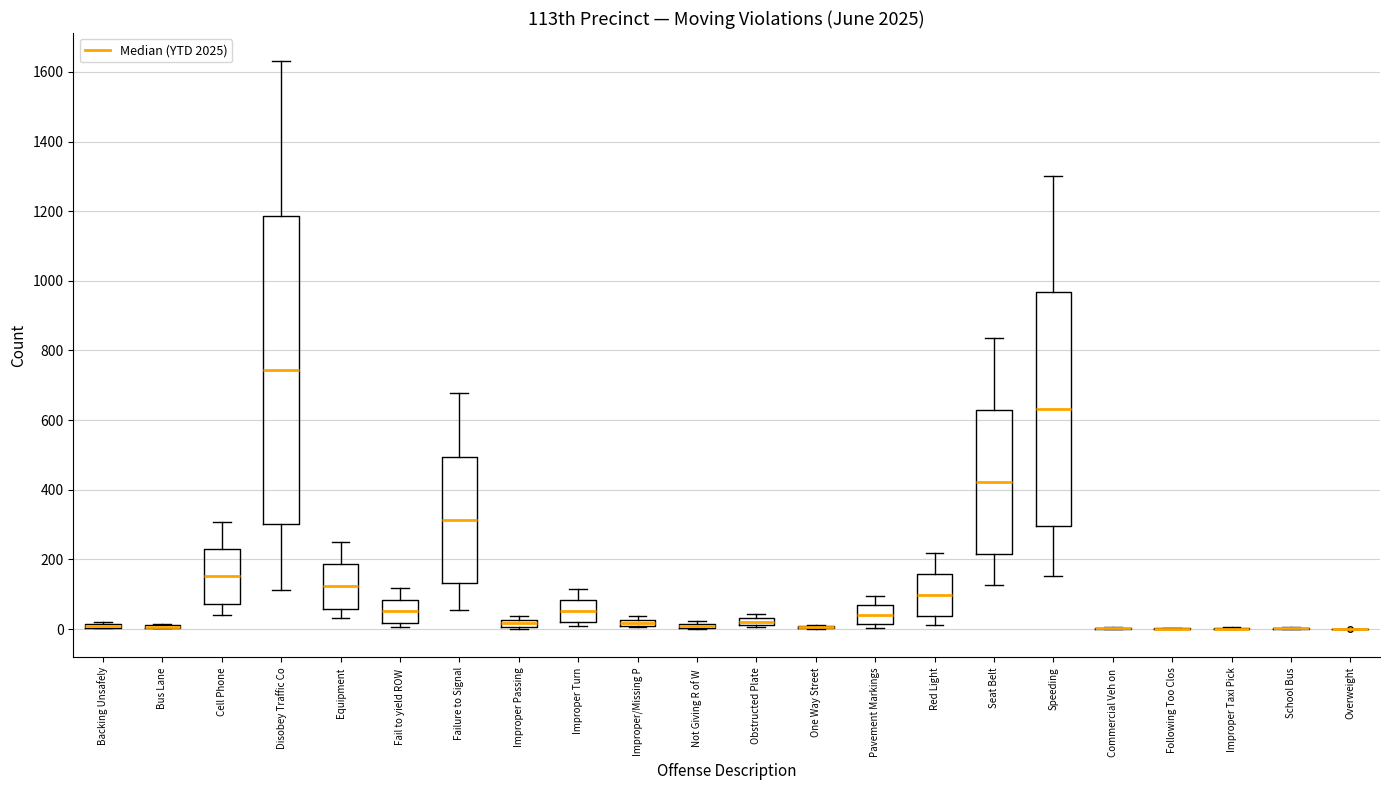

Where does the upper whisker of the box for Improper Turn end on the y-axis? The values are not printed on the chart, so give them approximately, as read against the axis.

120